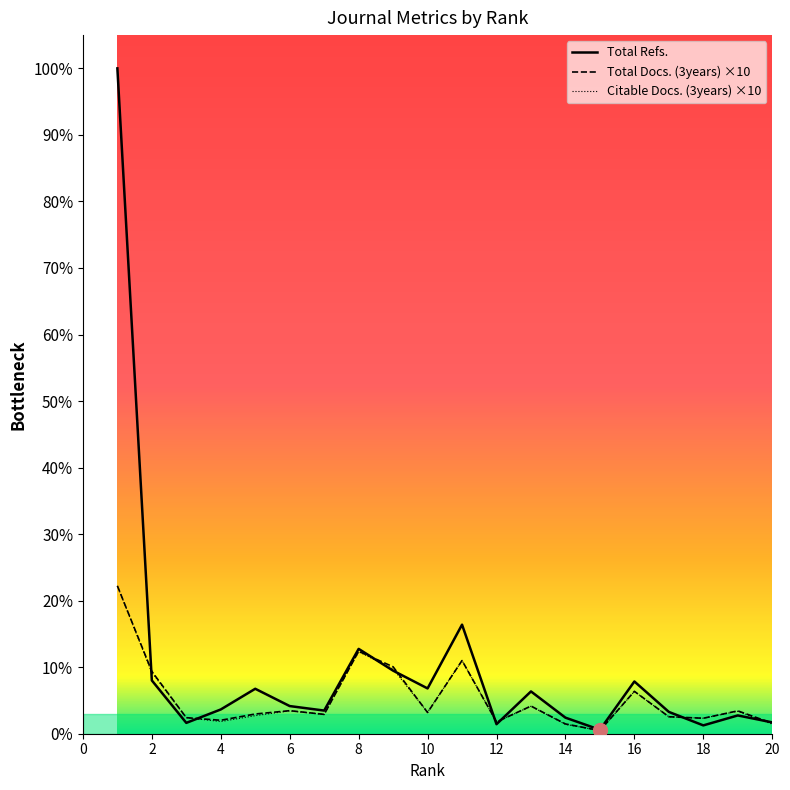

List the series in order of their peak value, lowest first.

Total Docs. (3years), Citable Docs. (3years), Total Refs.